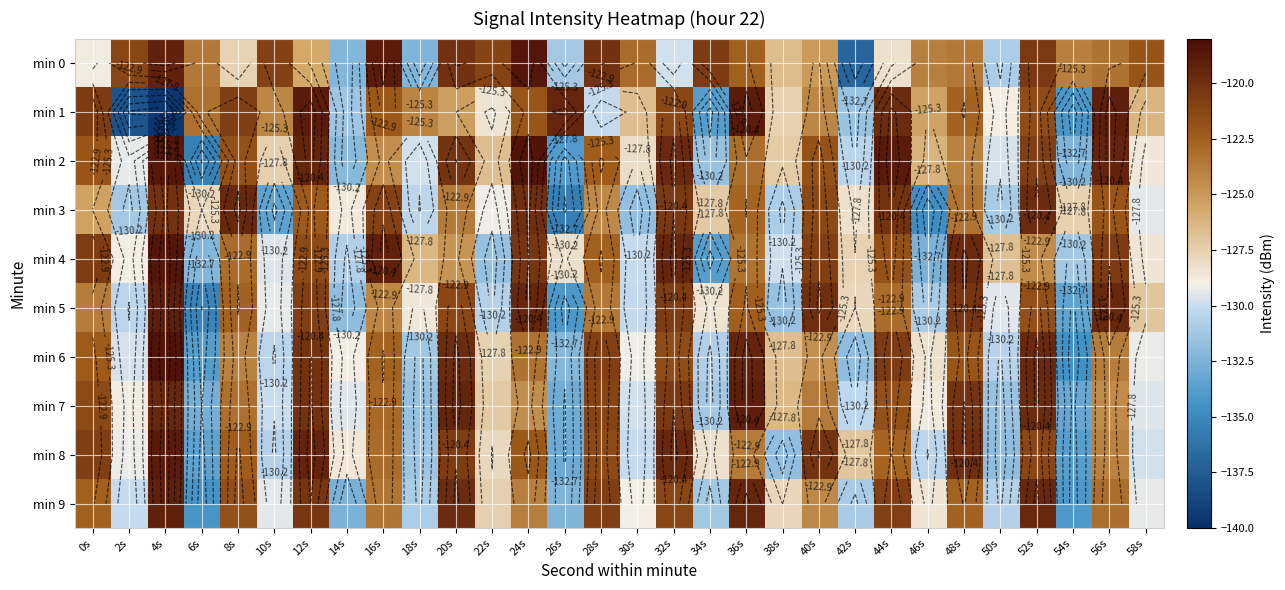

How many values in the min 1 series exceed -124?

13